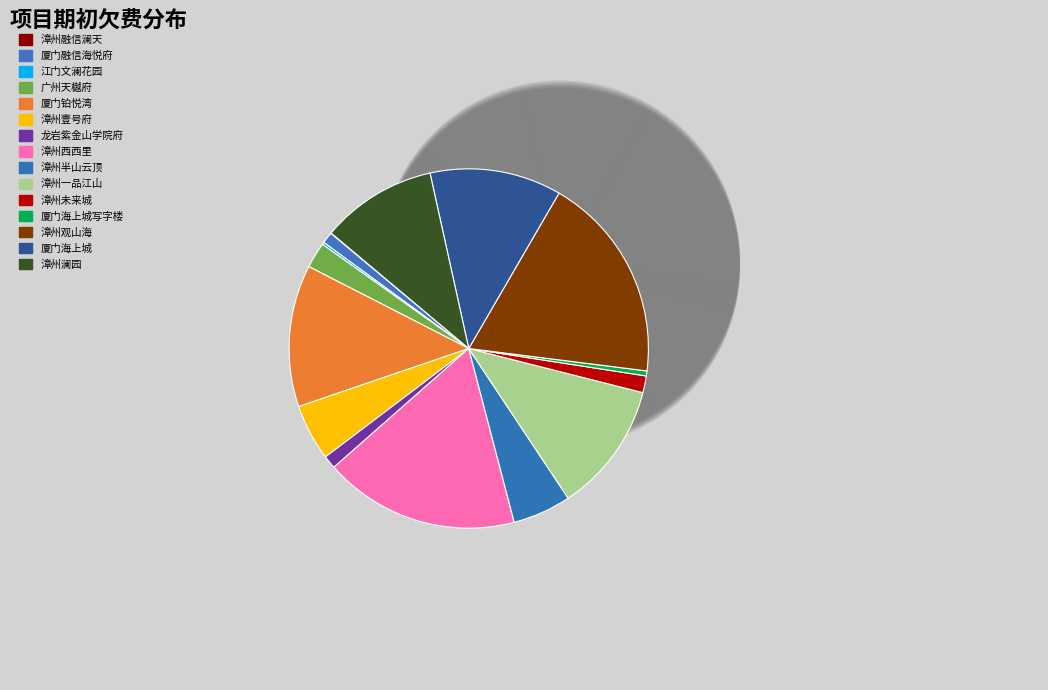

Which category has the biggest portion of the pie?

漳州观山海